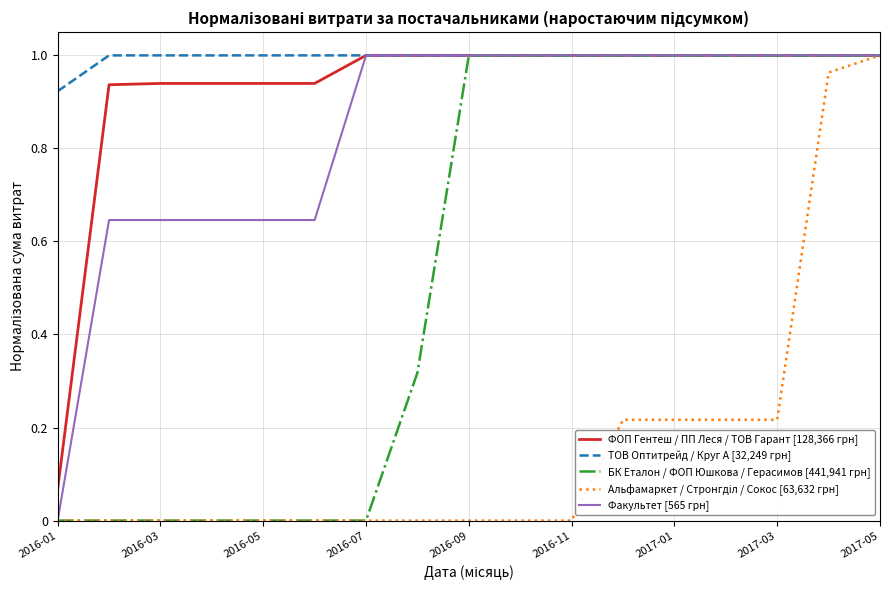

Which series has the largest total across all categories?

ТОВ Оптитрейд / Круг А [32,249 грн]